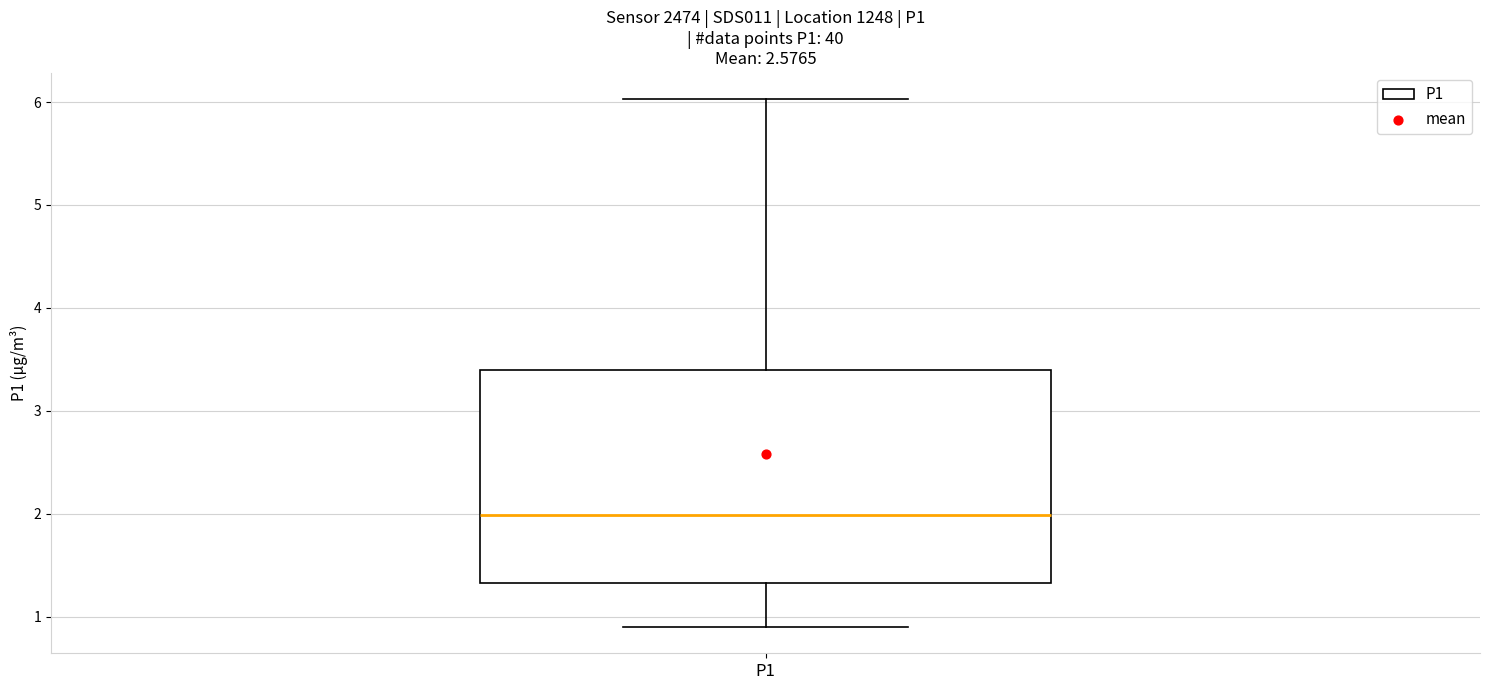

Where does the upper whisker of the box for P1 end on the y-axis? The values are not printed on the chart, so give them approximately, as read against the axis.

6.0